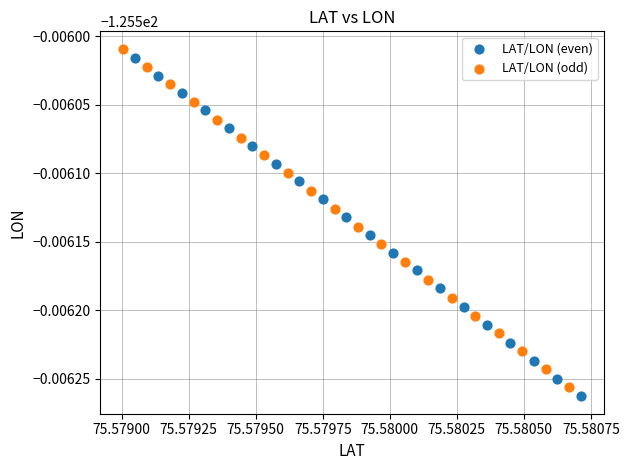

Which series contains the lowest Y value?

LAT/LON (even)